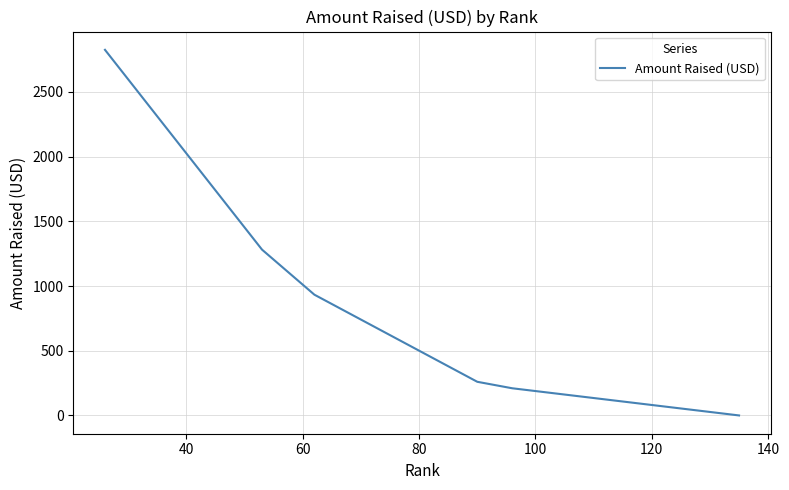

What is the greatest value displayed?

2825